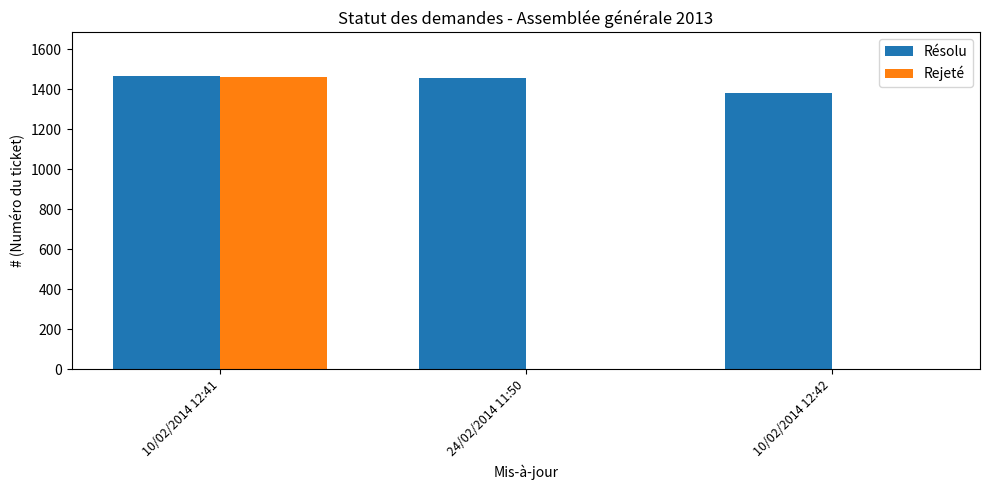

What value does the Résolu series have at 24/02/2014 11:50?

1458